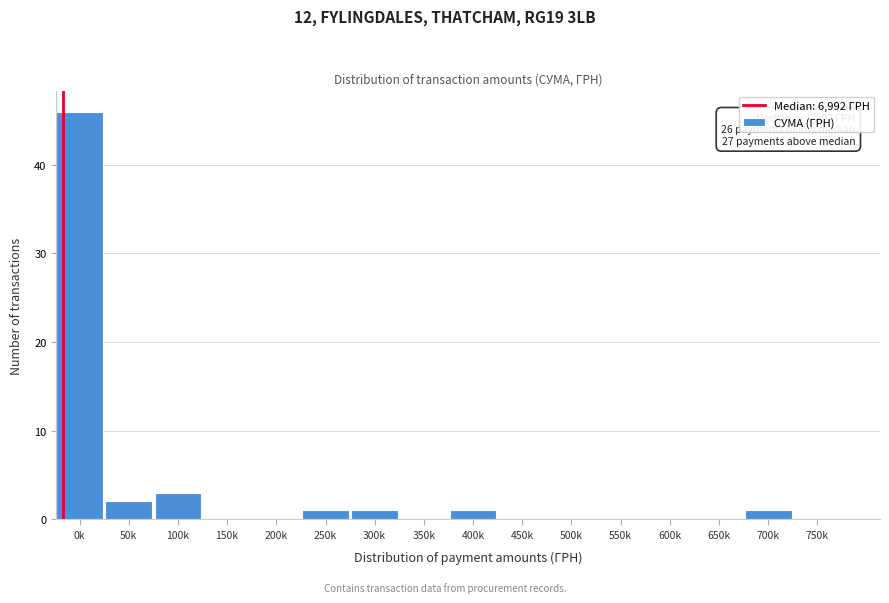

Reading left to right, extract all data points from this chart.

0k=46	50k=2	100k=3	150k=0	200k=0	250k=1	300k=1	350k=0	400k=1	450k=0	500k=0	550k=0	600k=0	650k=0	700k=1	750k=0